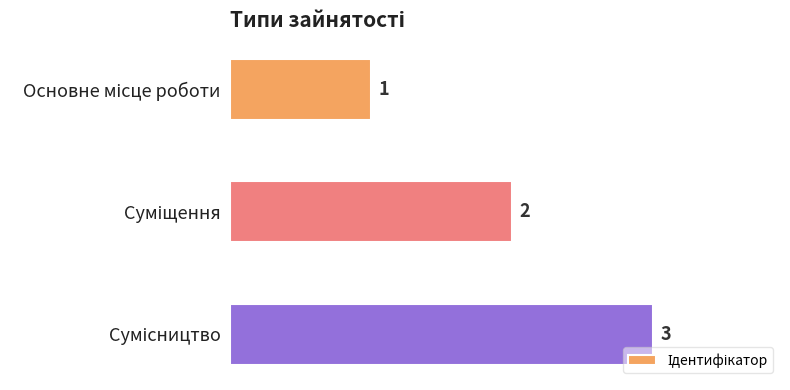

How many values are between 1 and 3?

3